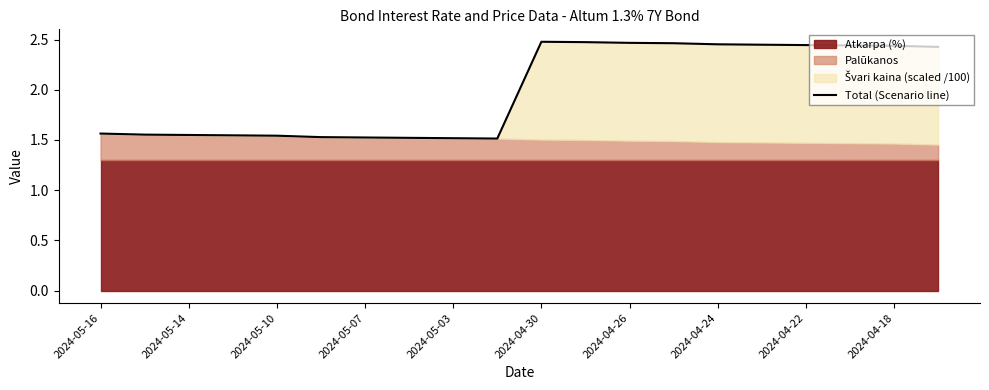

What is the label of the 3rd point from the left?

2024-05-14